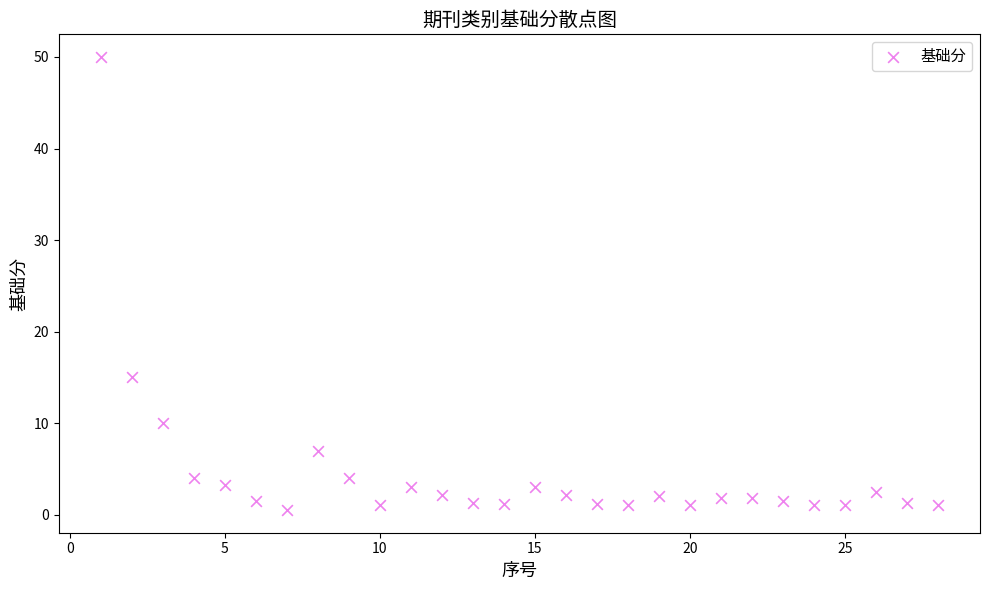

What Y value in the scatter plot is closest to 25?

15.0